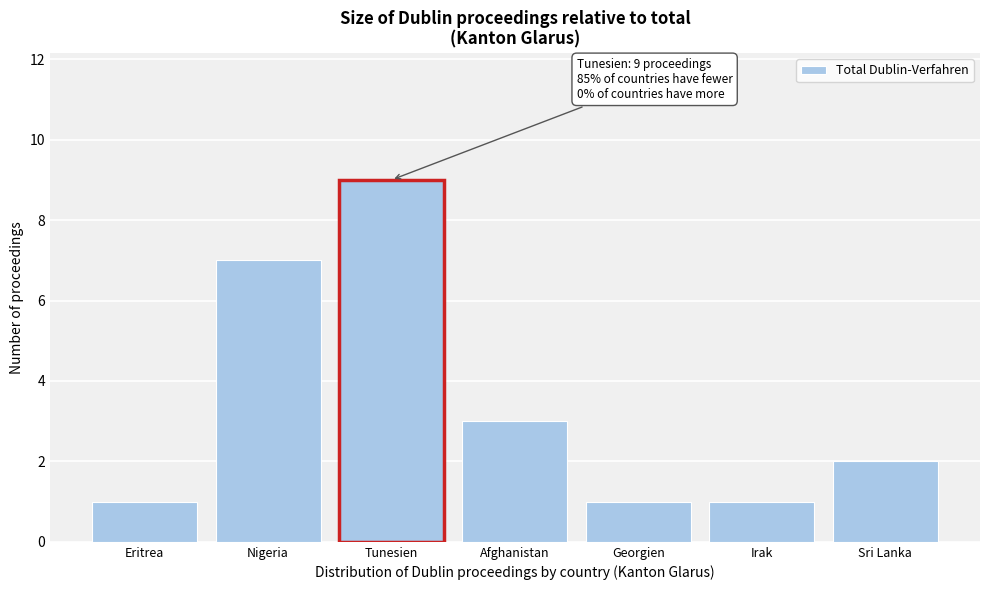

Reading left to right, transcribe all the data shown in this chart.

Eritrea=1	Nigeria=7	Tunesien=9	Afghanistan=3	Georgien=1	Irak=1	Sri Lanka=2